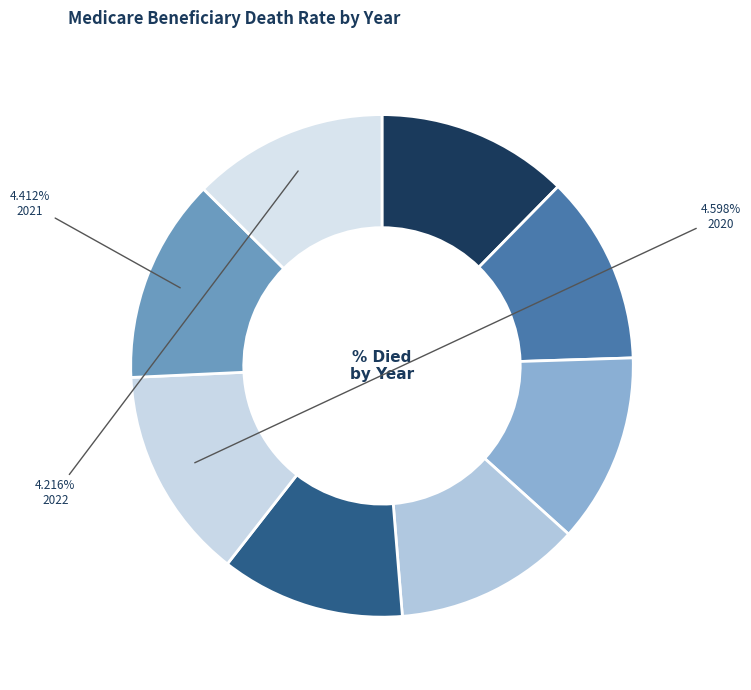

To the nearest percent, what percentage of the pie is 2016?

12%